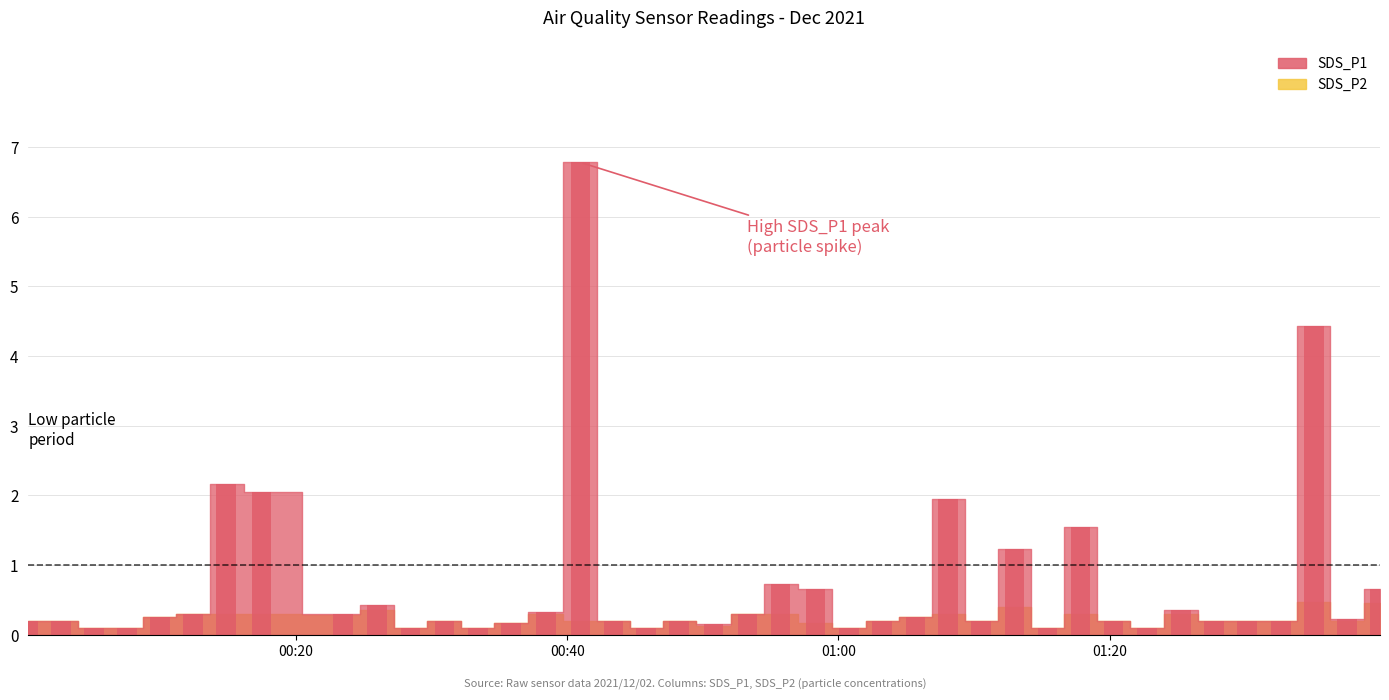

What is the maximum value for SDS_P1?

6.8